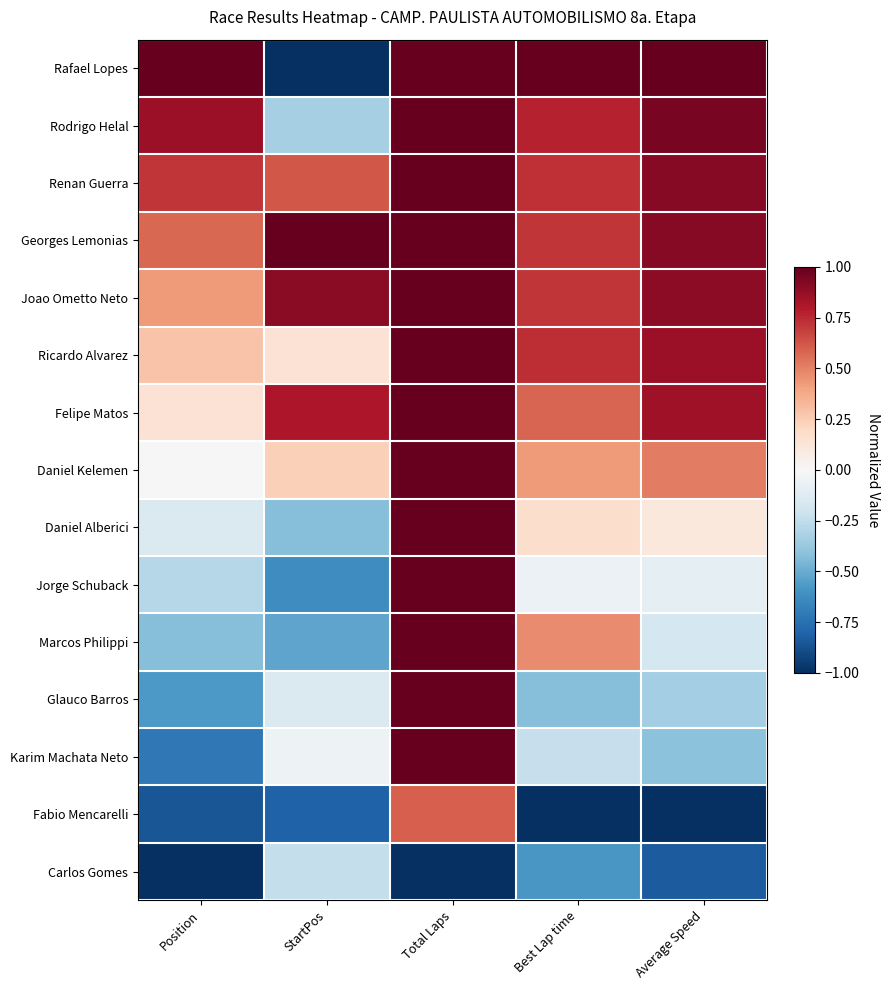

At which category is the sum across all series the highest?

Total Laps